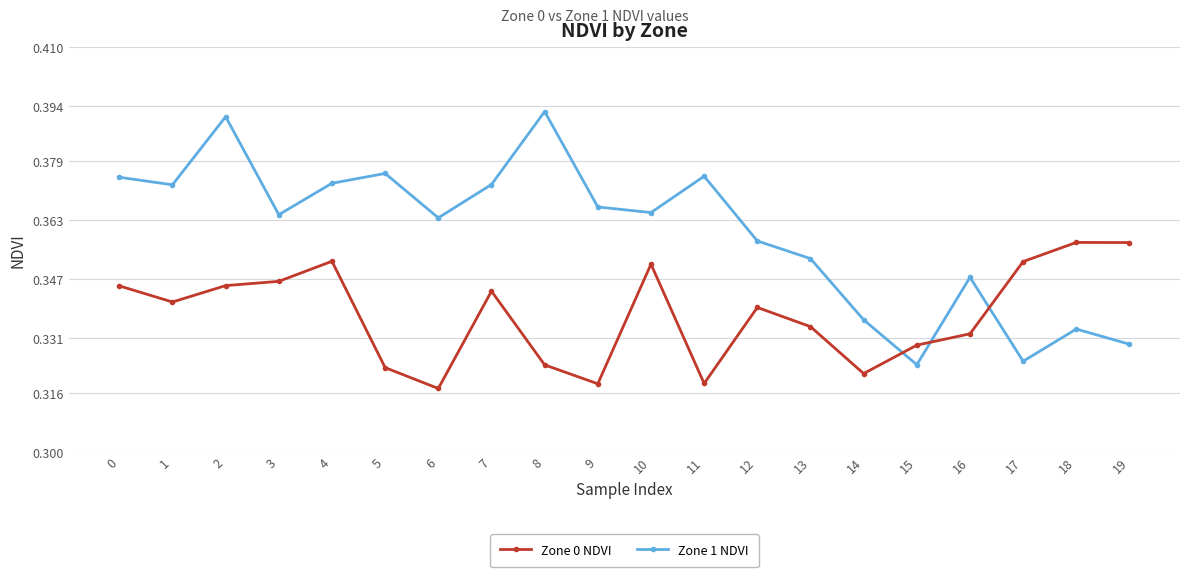

True or false: Zone 0 NDVI has more than 2 interior local peaks.

True